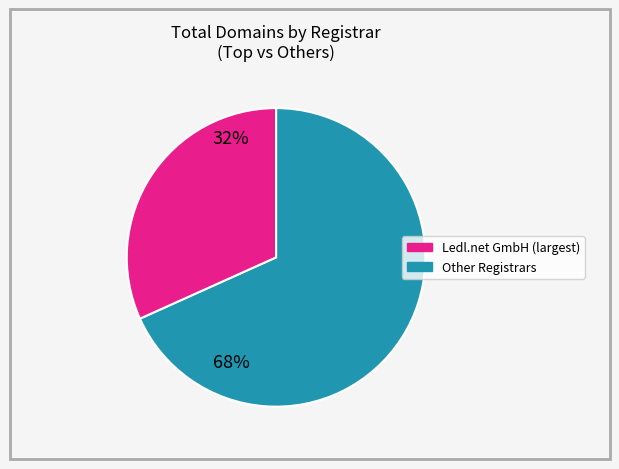

Is there any slice that represents more than half of the pie?

Yes